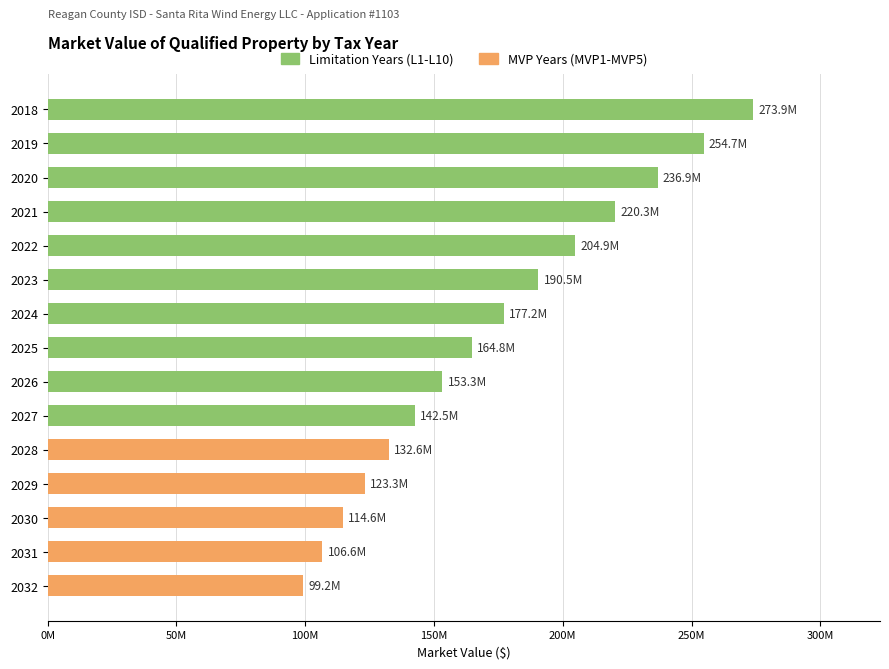

Does the chart contain any negative values?

No